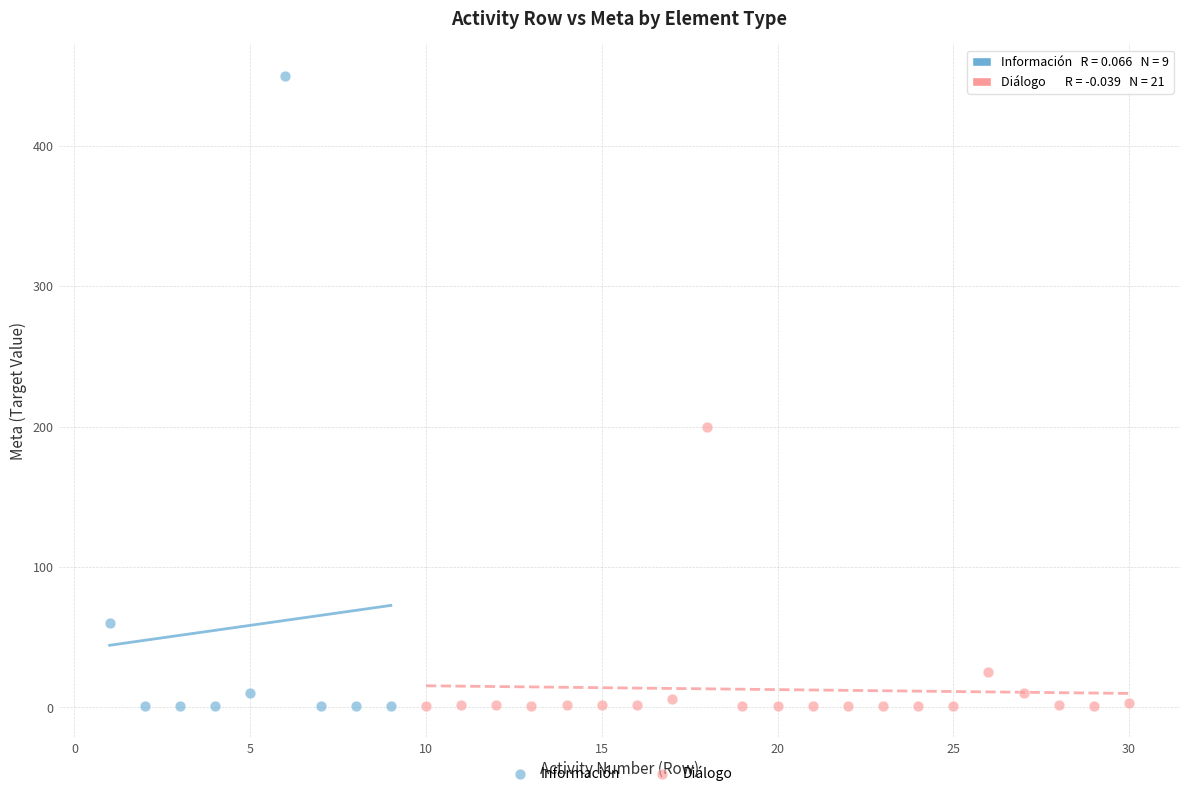

Which series has the largest Y range (max minus min)?

Información